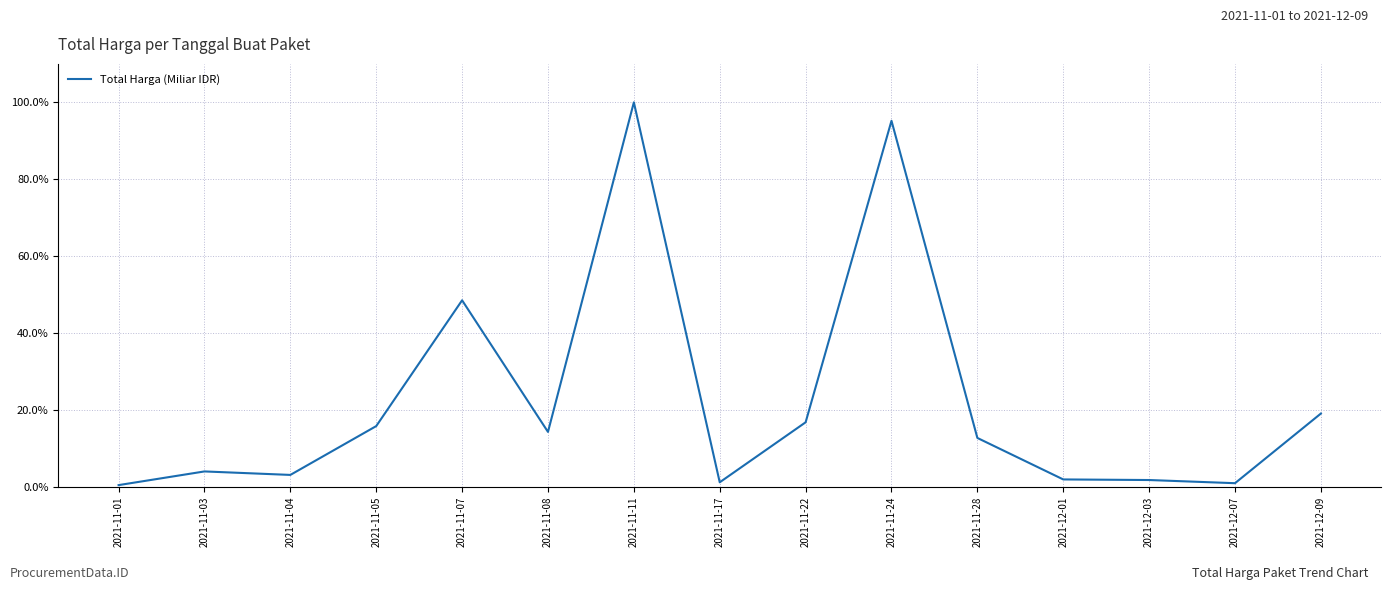

What value does the data have at 2021-11-08?

14.3